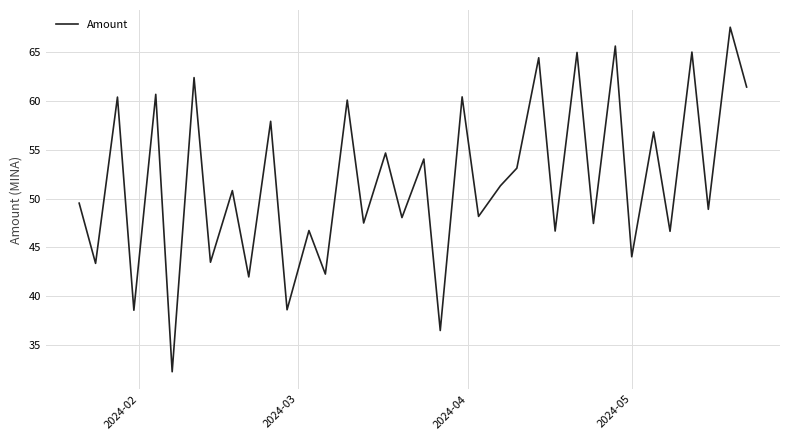

What is the smallest value displayed?

32.3